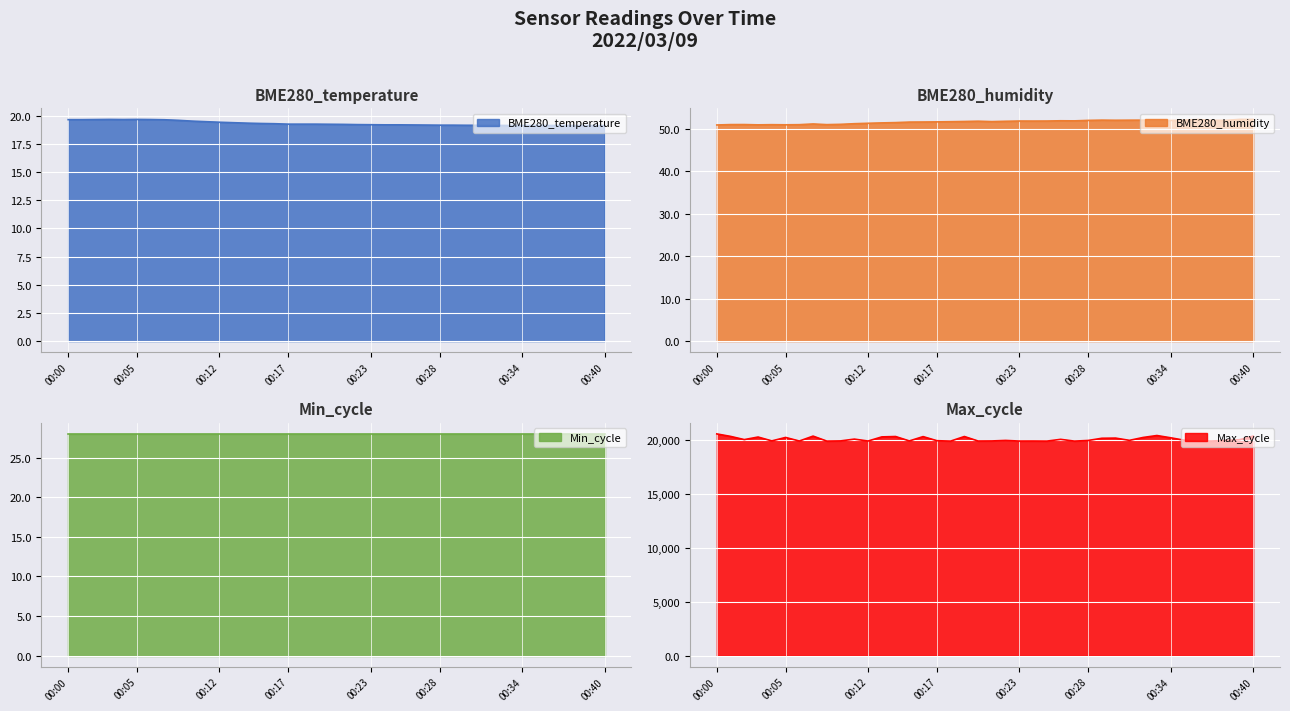

True or false: BME280_temperature and Max_cycle intersect in this chart.

False